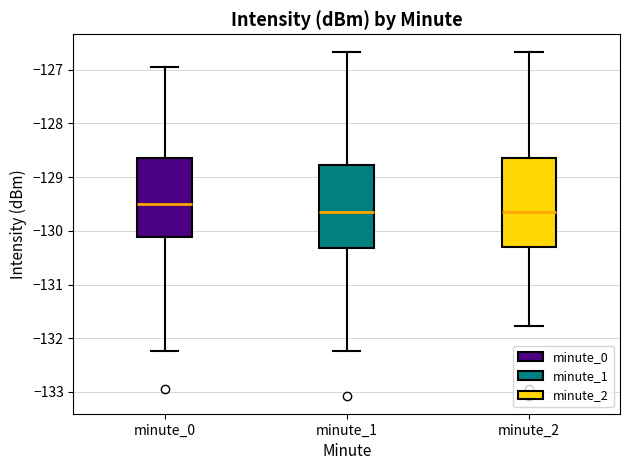

Reading left to right, read every box against the y-axis: the position of its median line, the range the box covers, and the ends of its whiskers. The values are not printed on the chart, so give them approximately, as read against the axis.

minute_0: median -129.5, box -130.1 to -128.6, whiskers -132.2 to -126.9
minute_1: median -129.6, box -130.3 to -128.8, whiskers -132.2 to -126.7
minute_2: median -129.6, box -130.3 to -128.6, whiskers -131.8 to -126.7